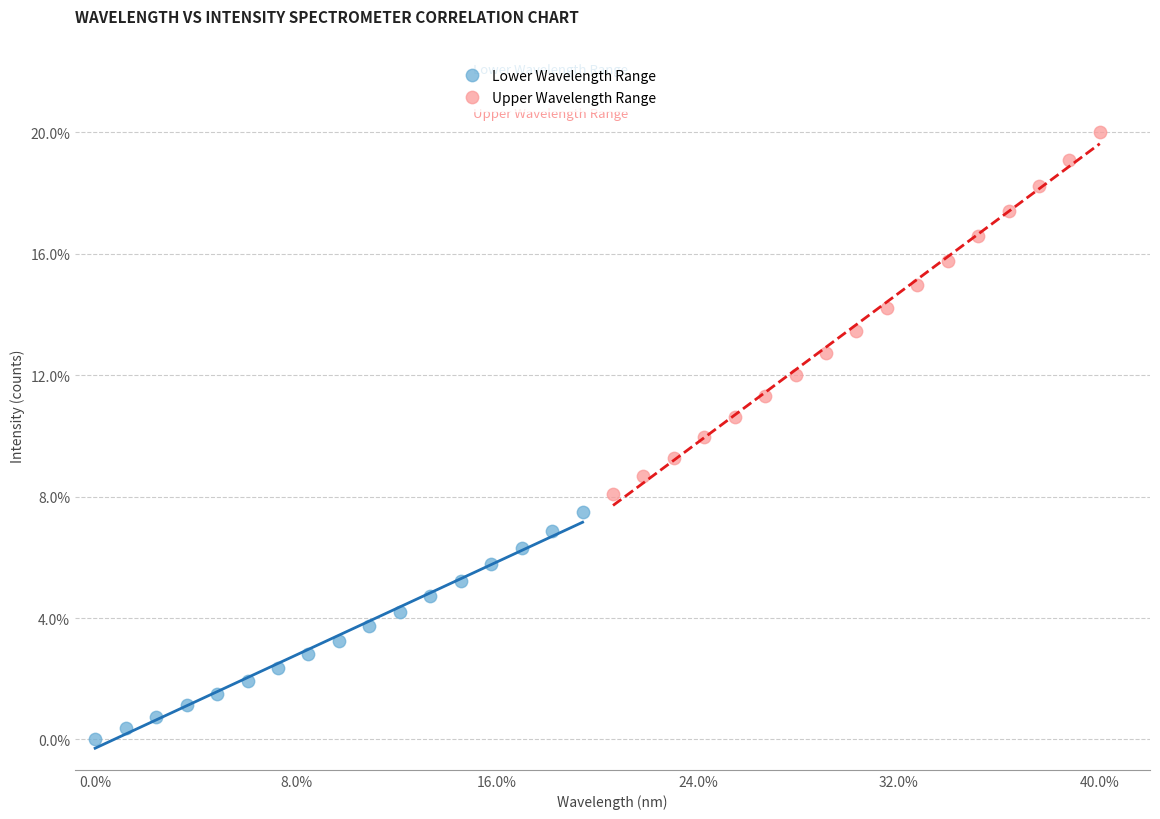

Which series has the widest spread of Y values?

Upper Wavelength Range